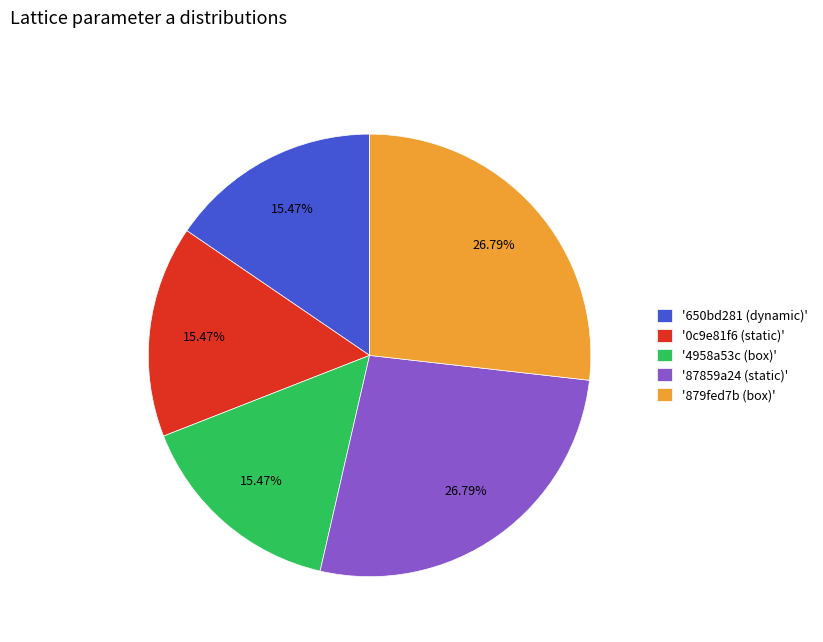

Between '0c9e81f6 (static)' and '87859a24 (static)', which is larger?

'87859a24 (static)'